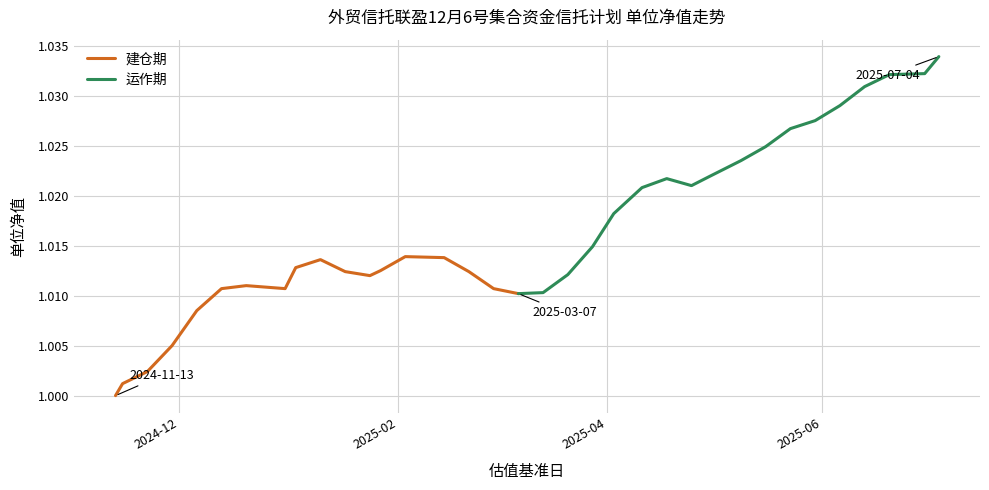

True or false: 建仓期 and 运作期 intersect in this chart.

False